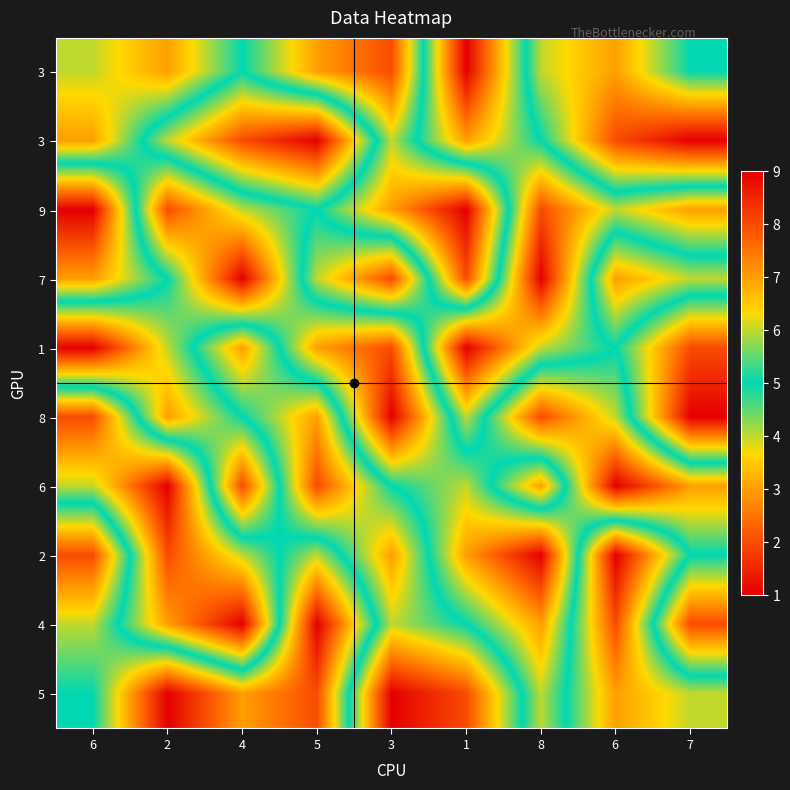

How many categories are shown in the chart?

9